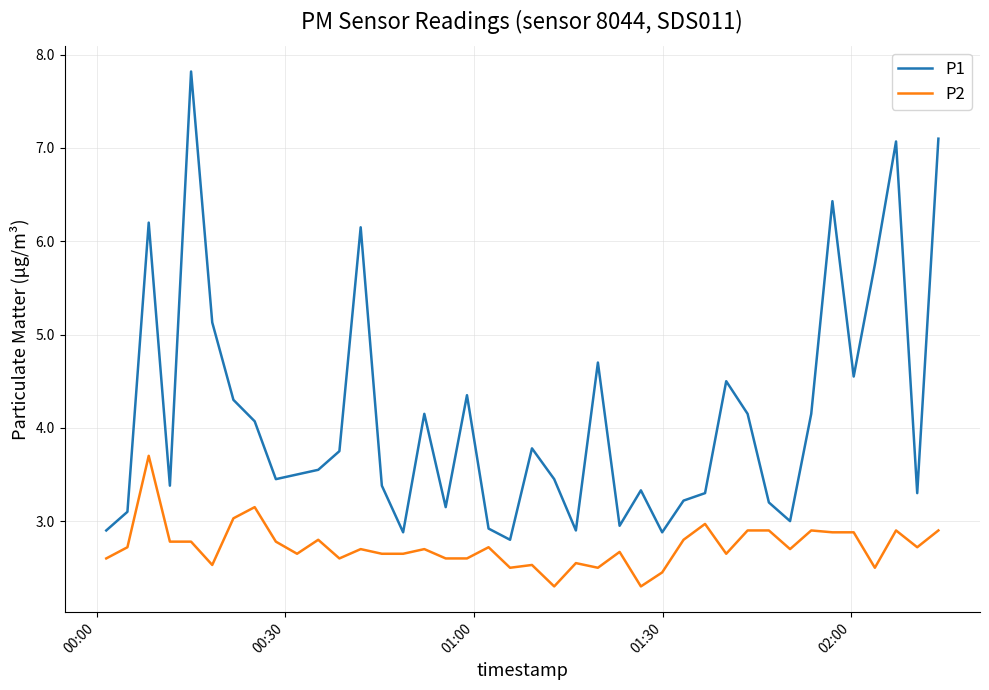

What is the maximum value shown in the chart?

7.8